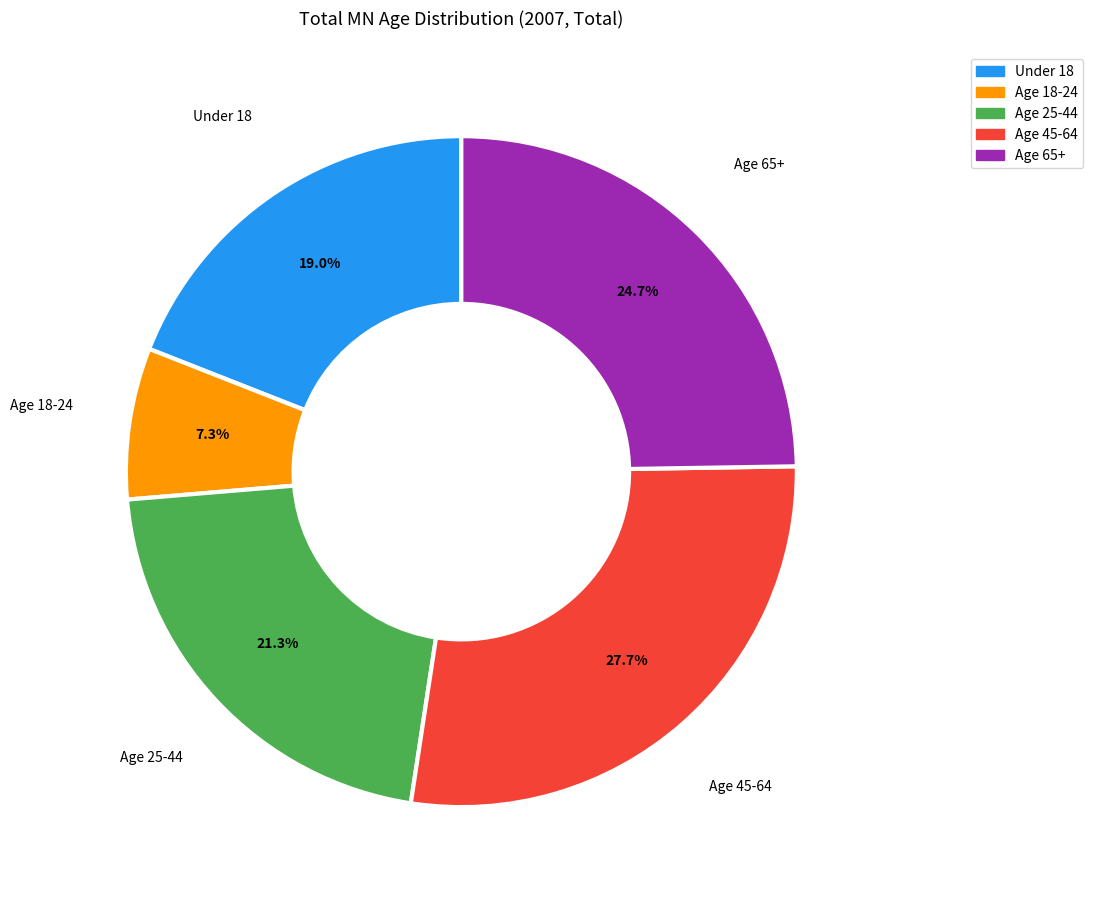

Which has a higher value, Age 65+ or Age 18-24?

Age 65+